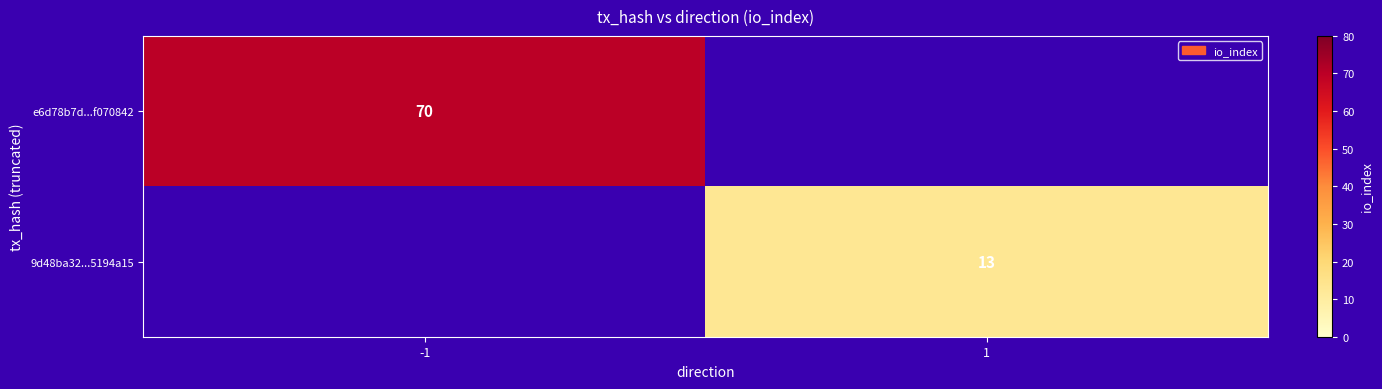

The e6d78b7d...f070842 series shows 70 at -1. True or false?

True